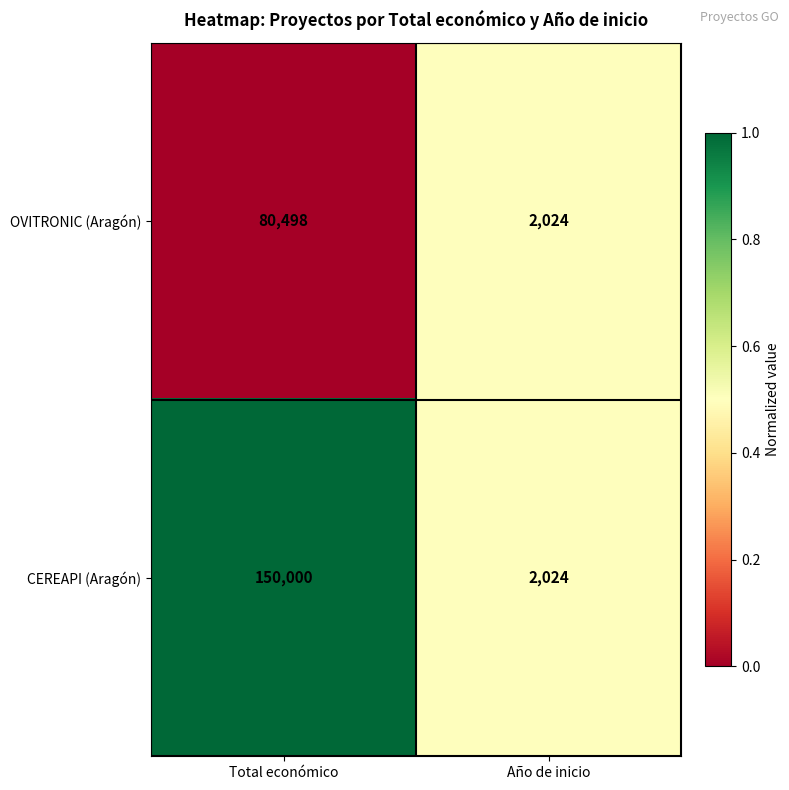

At which category is the sum across all series the highest?

Total económico